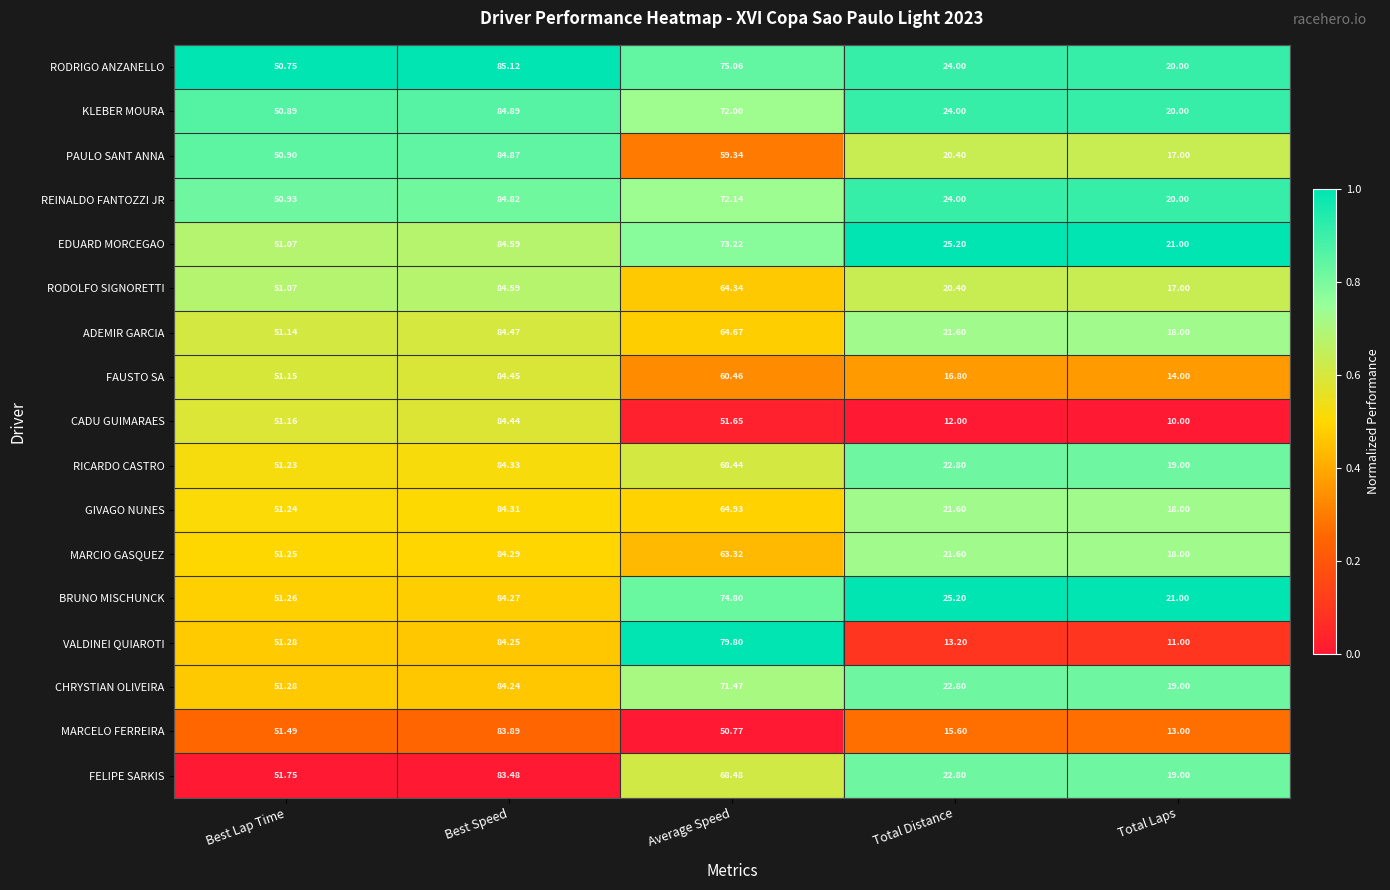

Which category has the lowest value in the FAUSTO SA series?

Total Laps